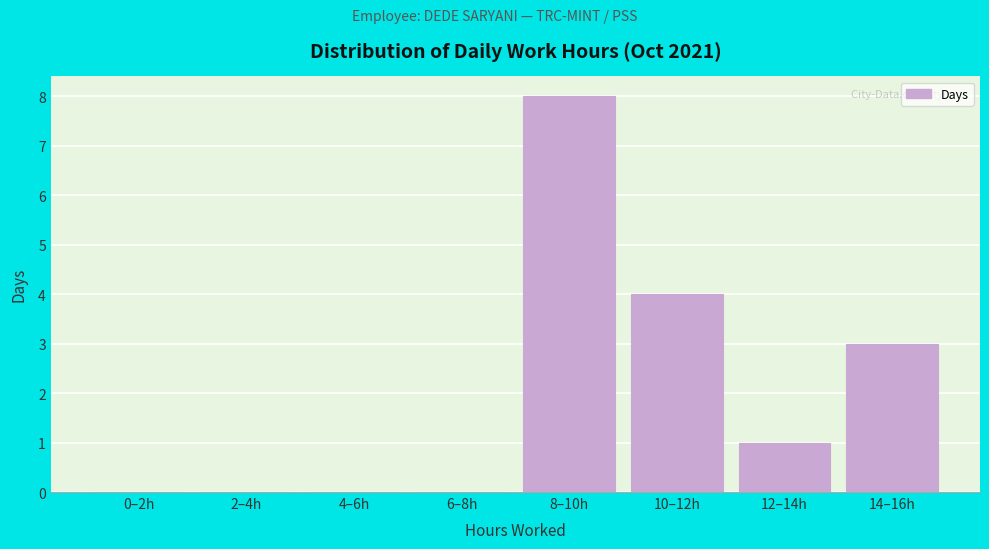

Reading left to right, what are all the values shown in this chart?

0–2h=0	2–4h=0	4–6h=0	6–8h=0	8–10h=8	10–12h=4	12–14h=1	14–16h=3